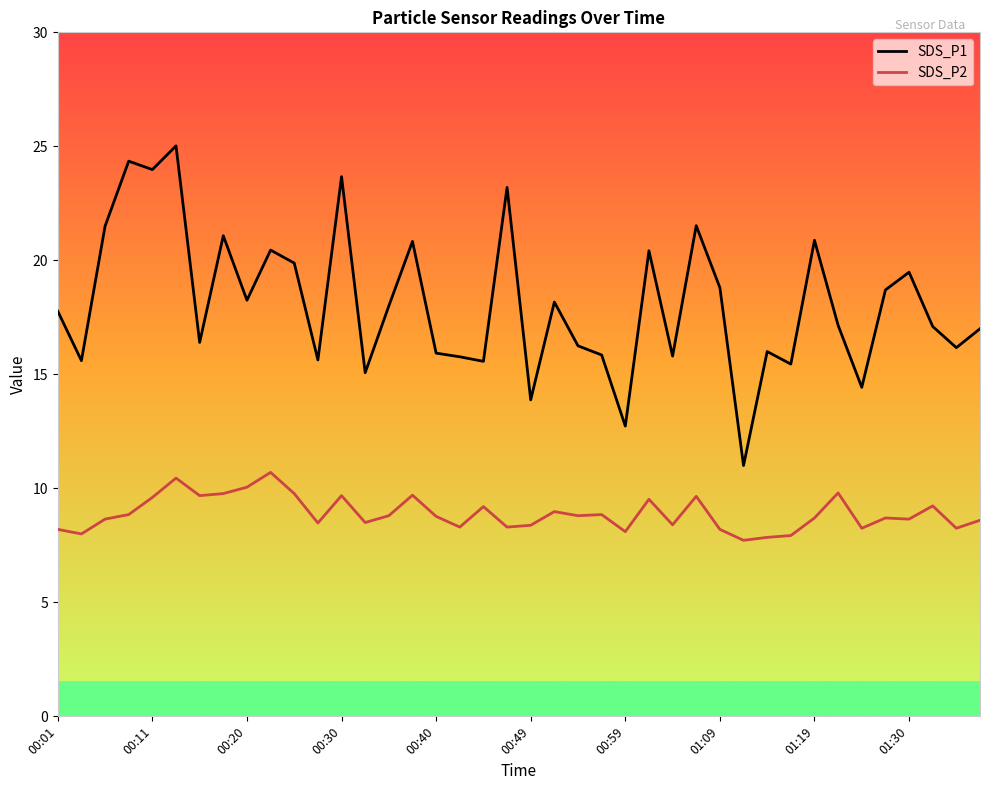

How many series are shown in this chart?

2